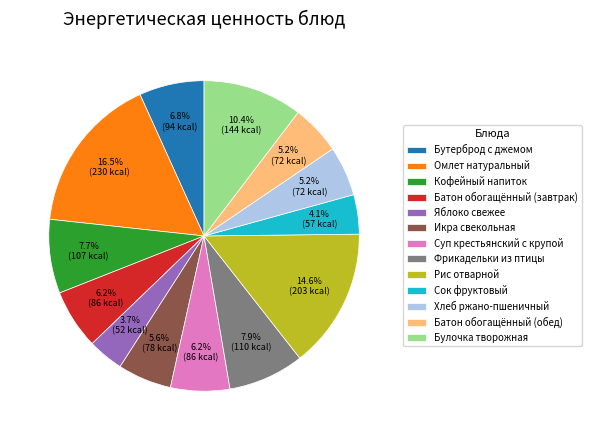

What percentage is the Хлеб ржано-пшеничный slice, to the nearest percent?

5%